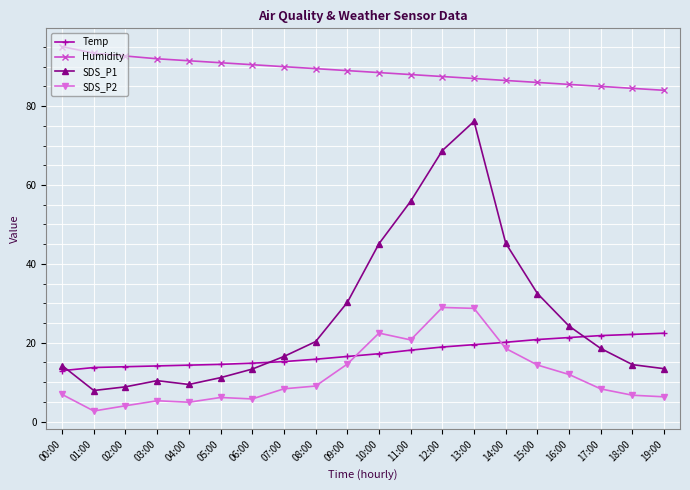

How many lines are shown in the chart?

4